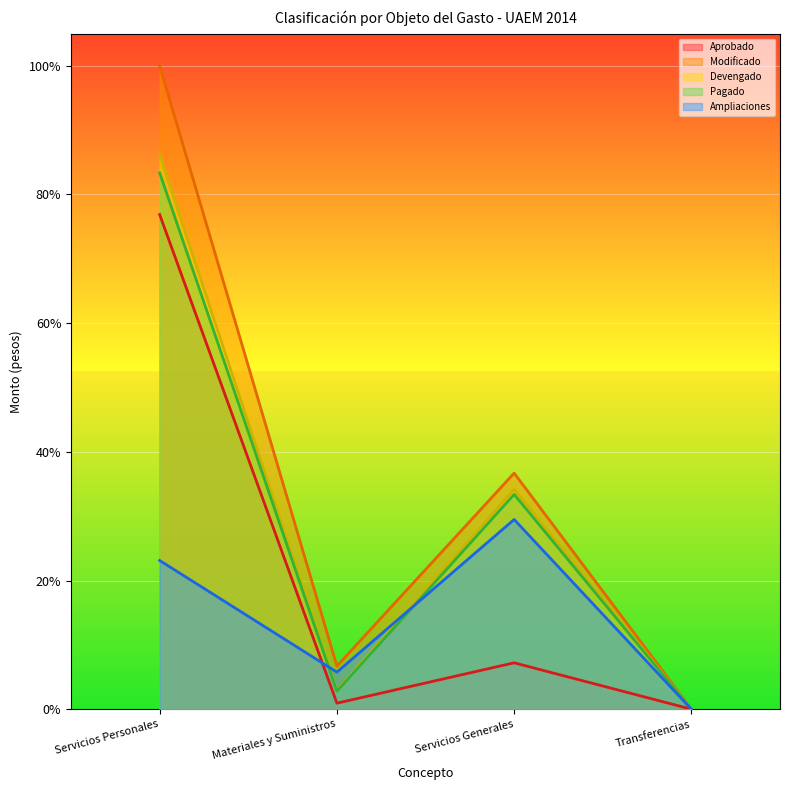

True or false: Devengado and Aprobado cross at least once.

False